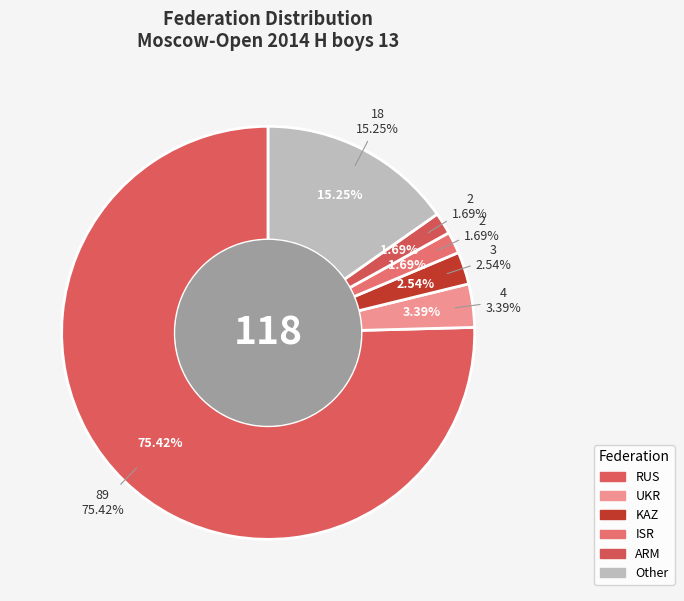

Count the number of slices in the pie.

6